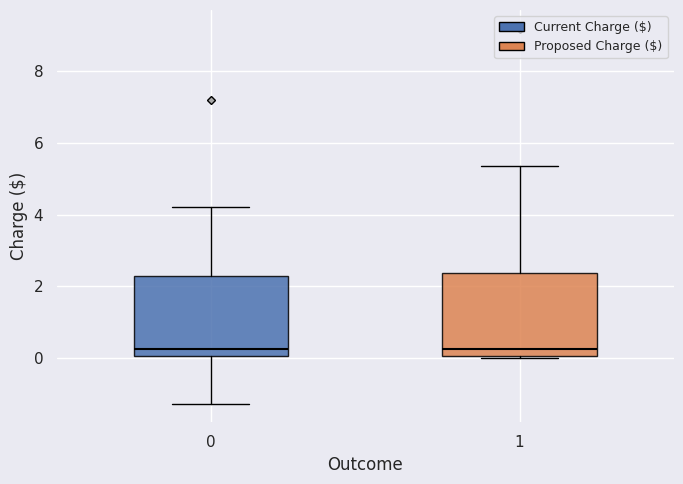

Reading left to right, read every box against the y-axis: the position of its median line, the range the box covers, and the ends of its whiskers. The values are not printed on the chart, so give them approximately, as read against the axis.

0: median 0.2, box 0.0 to 2.2, whiskers -1.2 to 4.2
1: median 0.2, box 0.0 to 2.4, whiskers 0.0 (just below the box's lower edge) to 5.4